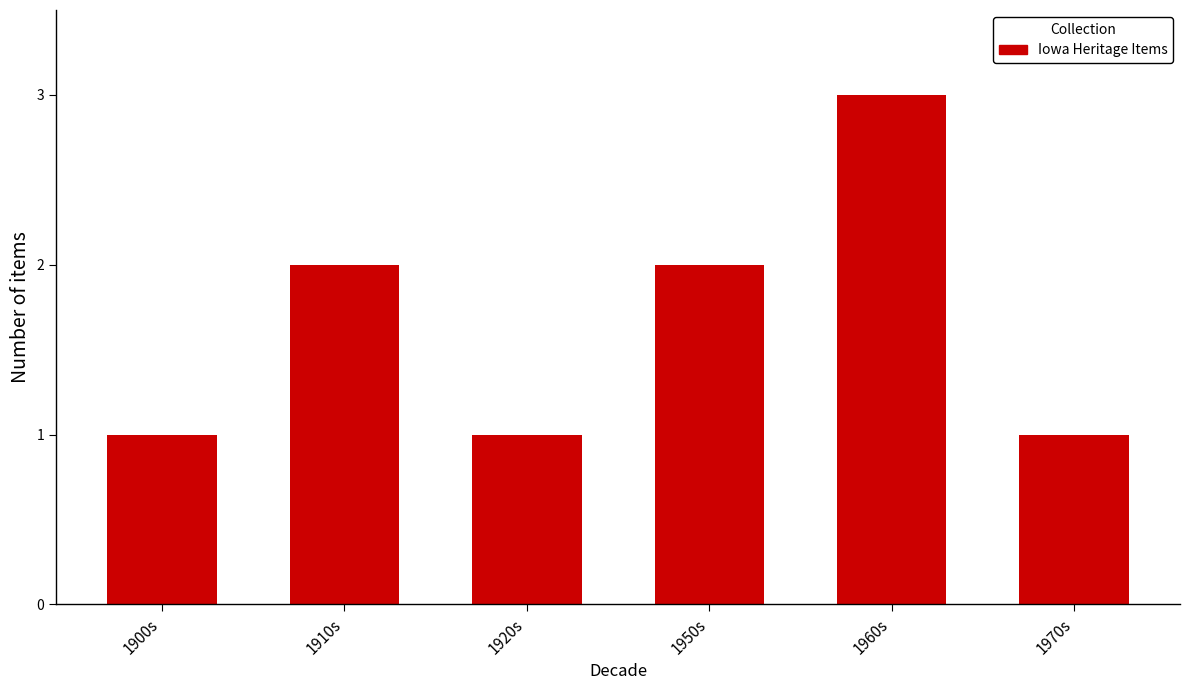

Count the number of categories in the chart.

6